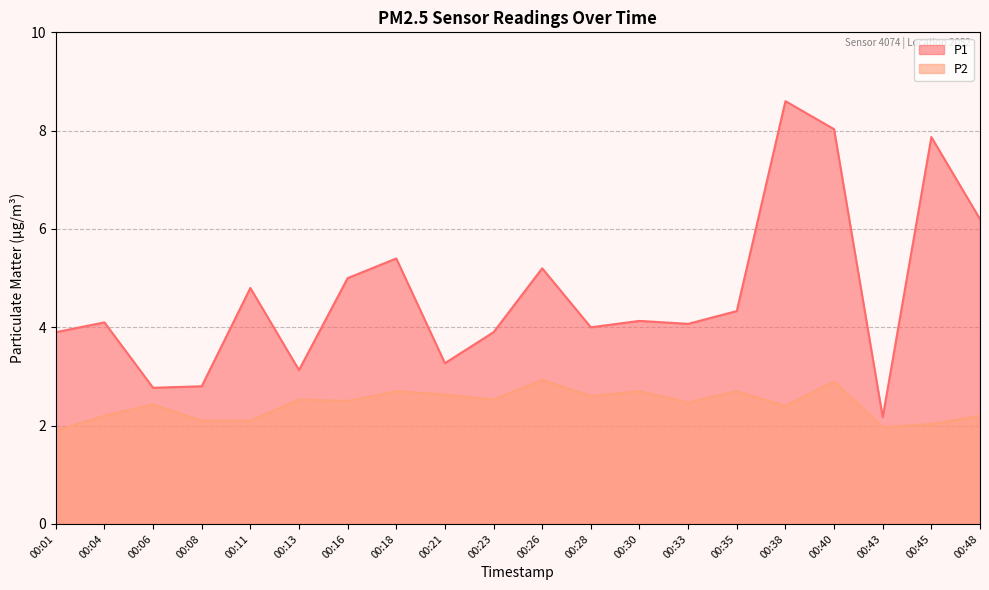

Rank the series by their average value, from lowest to highest.

P2, P1